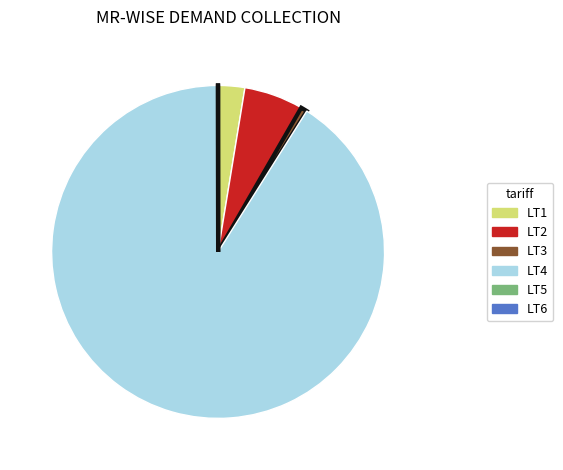

Which slice represents more than half of the pie?

LT4